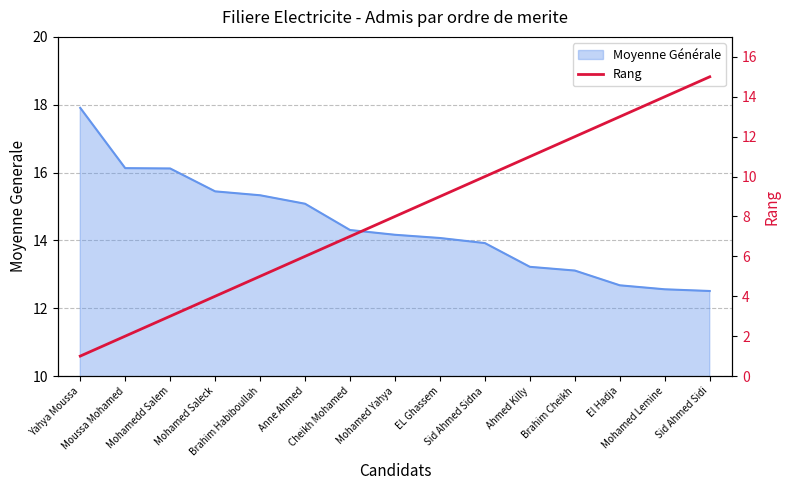

How many values are below 8?

7